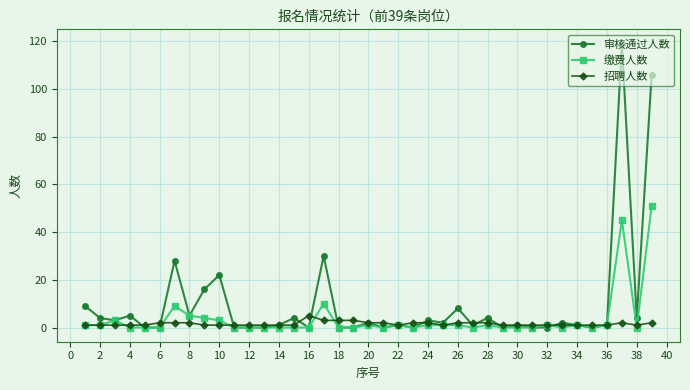

What is the value of the 审核通过人数 point at the 24th from the left?

3